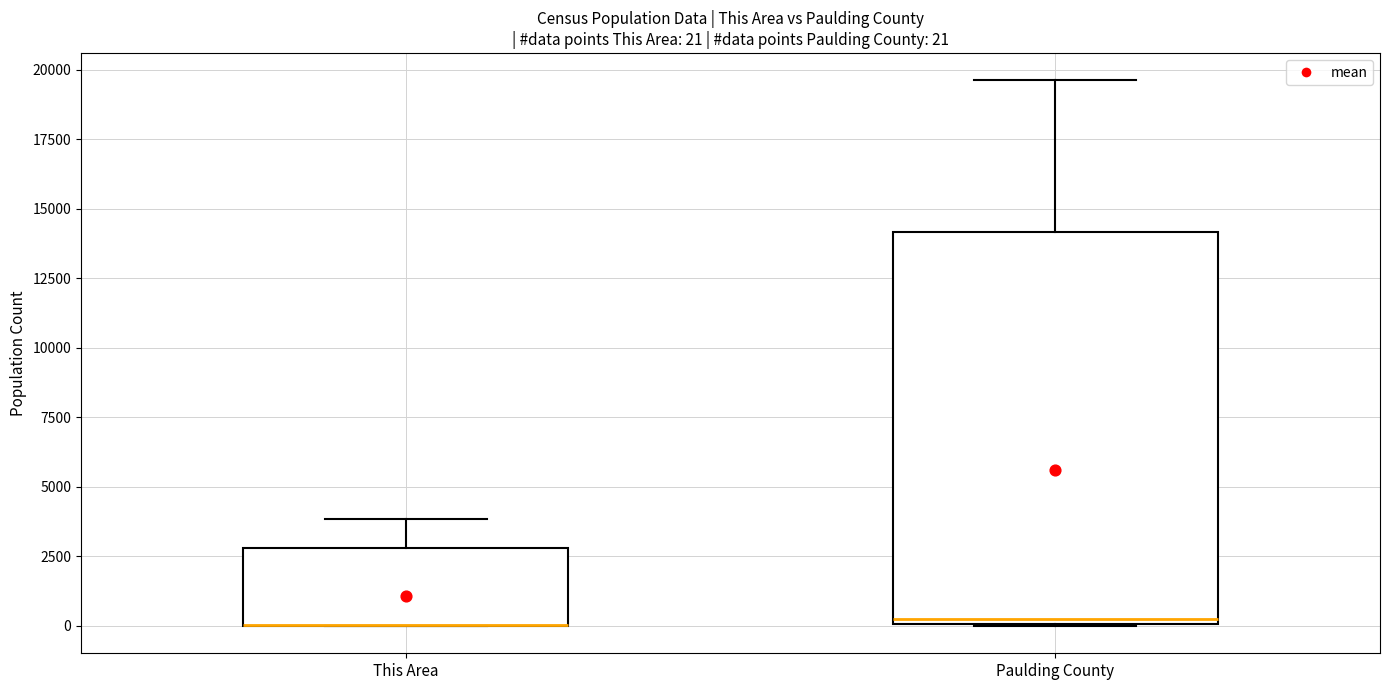

Which box is the tallest, from its lower edge to its upper edge?

Paulding County